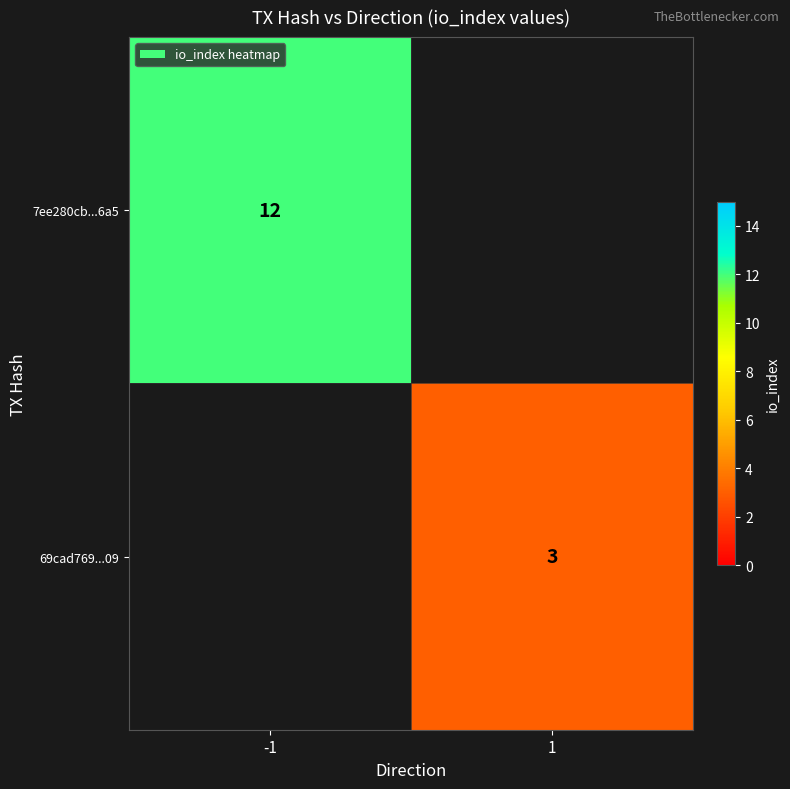

The value of 7ee280cb...6a5 at -1 is 3. True or false?

False